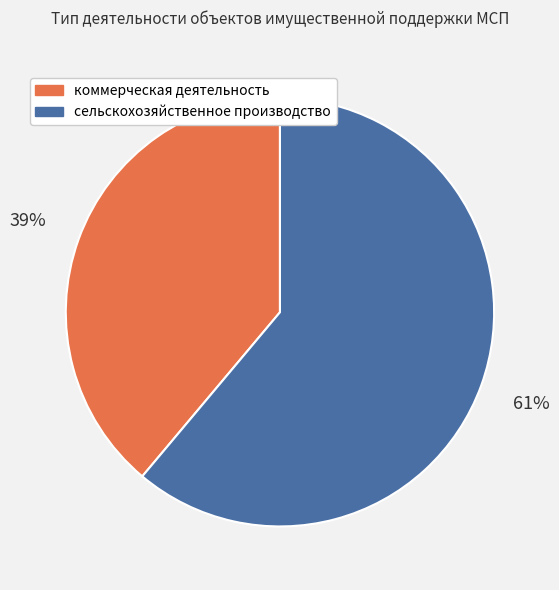

Combined, do сельскохозяйственное производство and коммерческая деятельность account for over 50%?

Yes